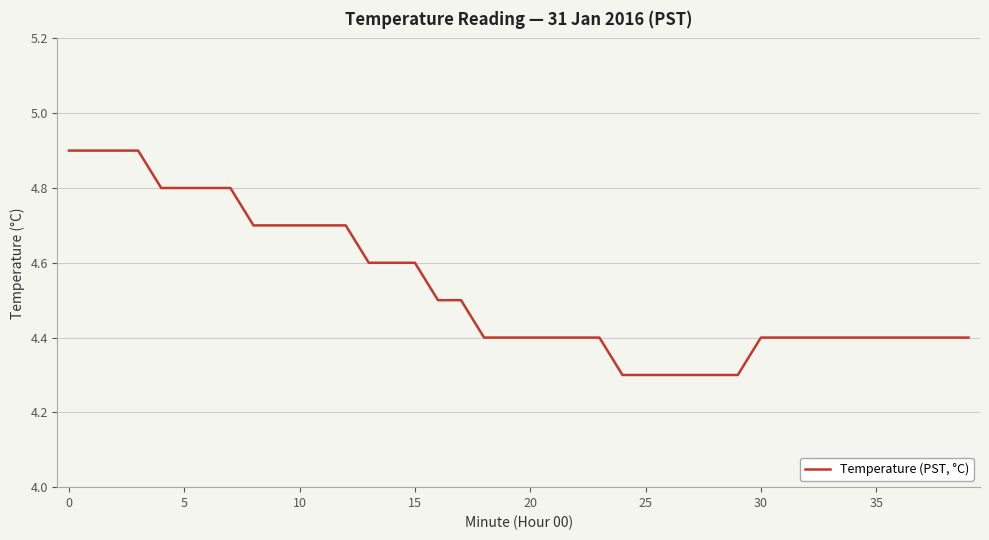

What is the greatest value displayed?

4.9